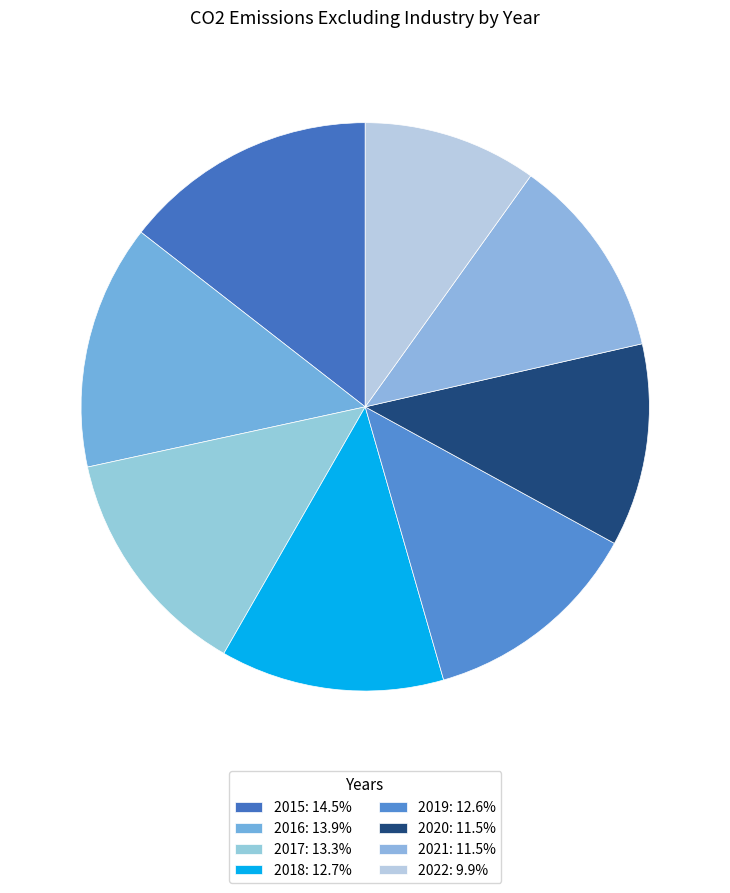

True or false: 2021 accounts for 24% of the total.

False